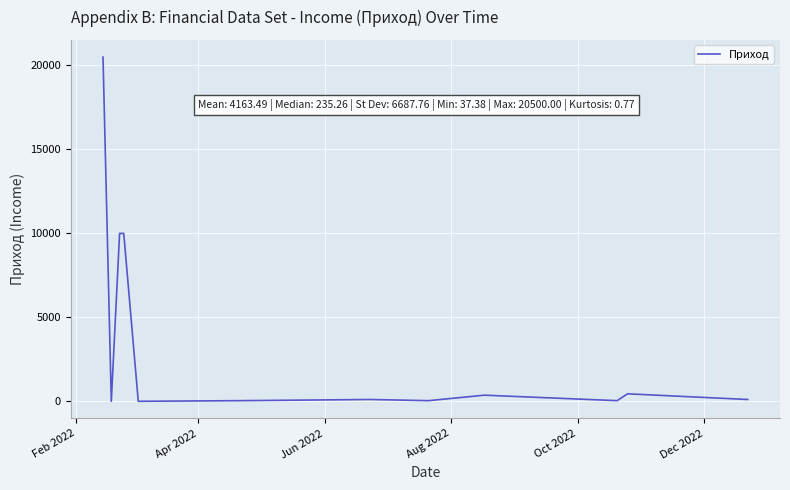

What is the greatest value displayed?

20500.0